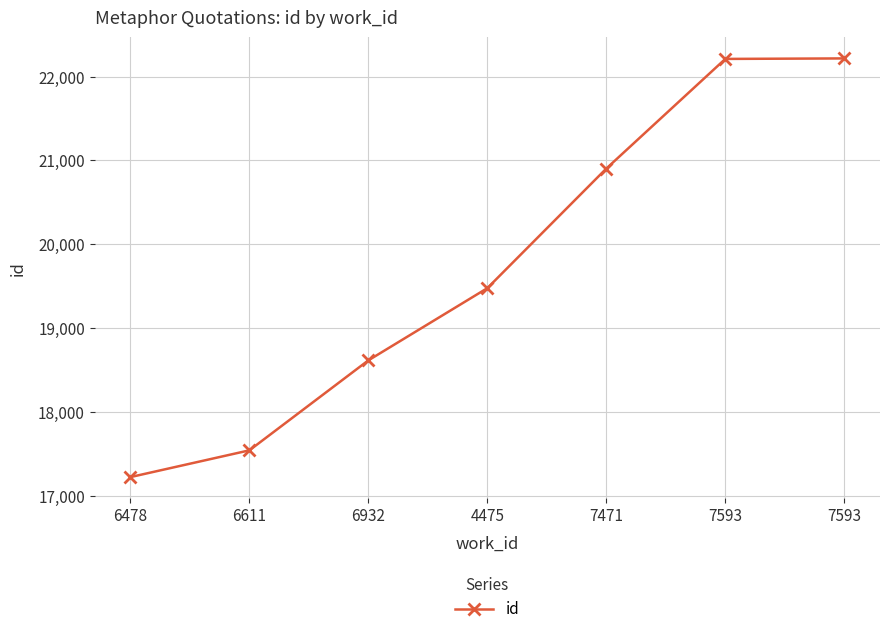

What is the difference between the second highest and second lowest values?

4667